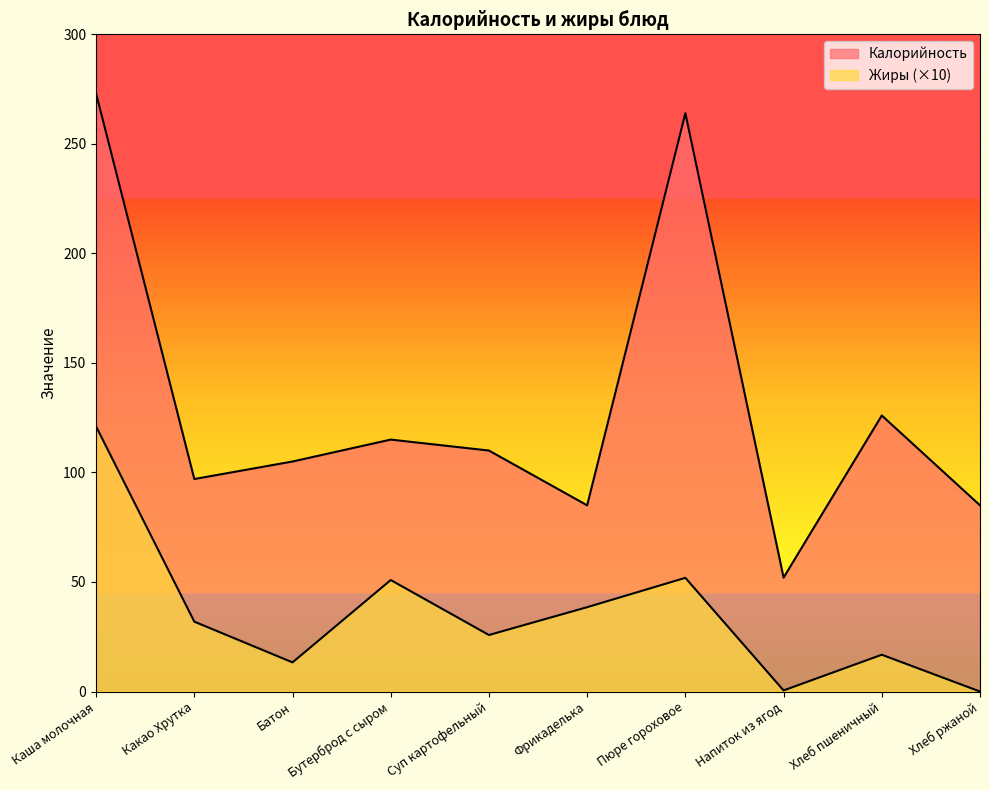

The Жиры series shows 0.0 at Хлеб ржаной. True or false?

True